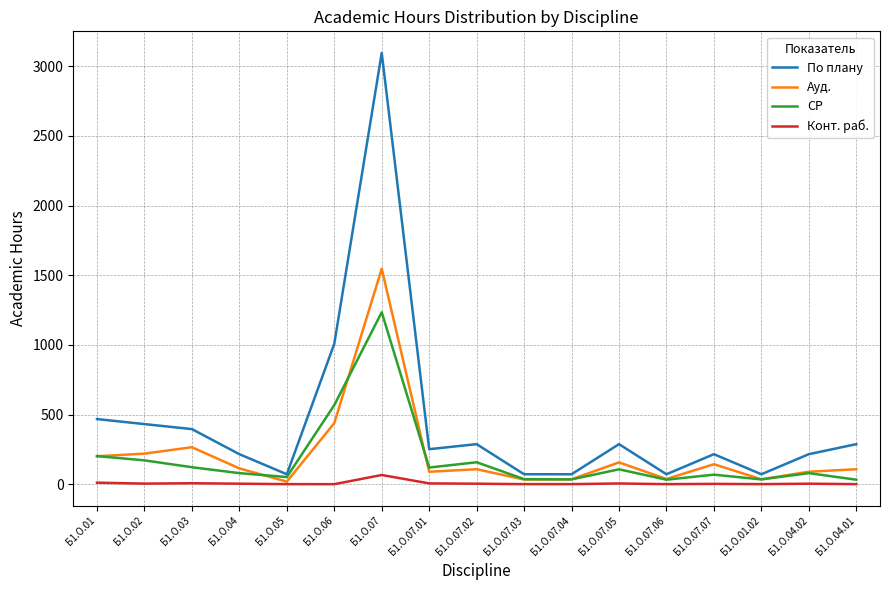

Which series has the largest range (max minus min)?

По плану